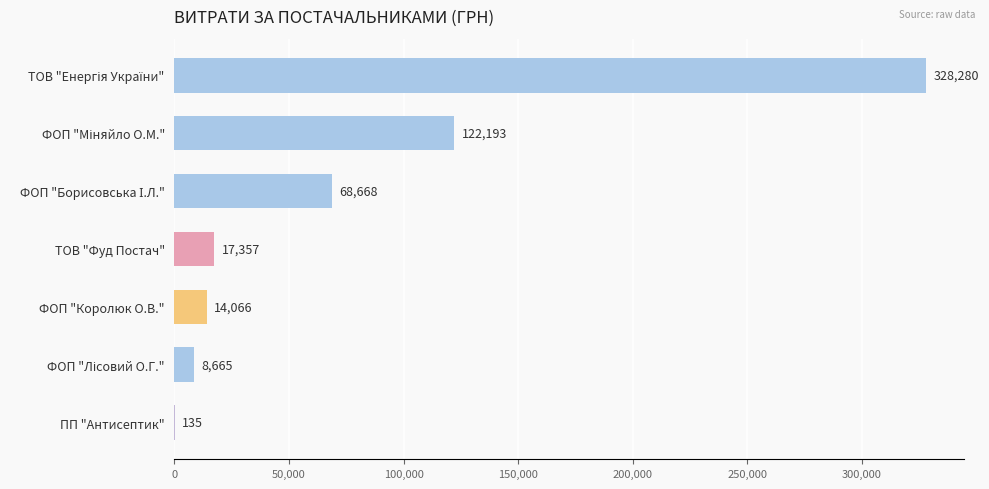

What is the greatest value displayed?

328280.4